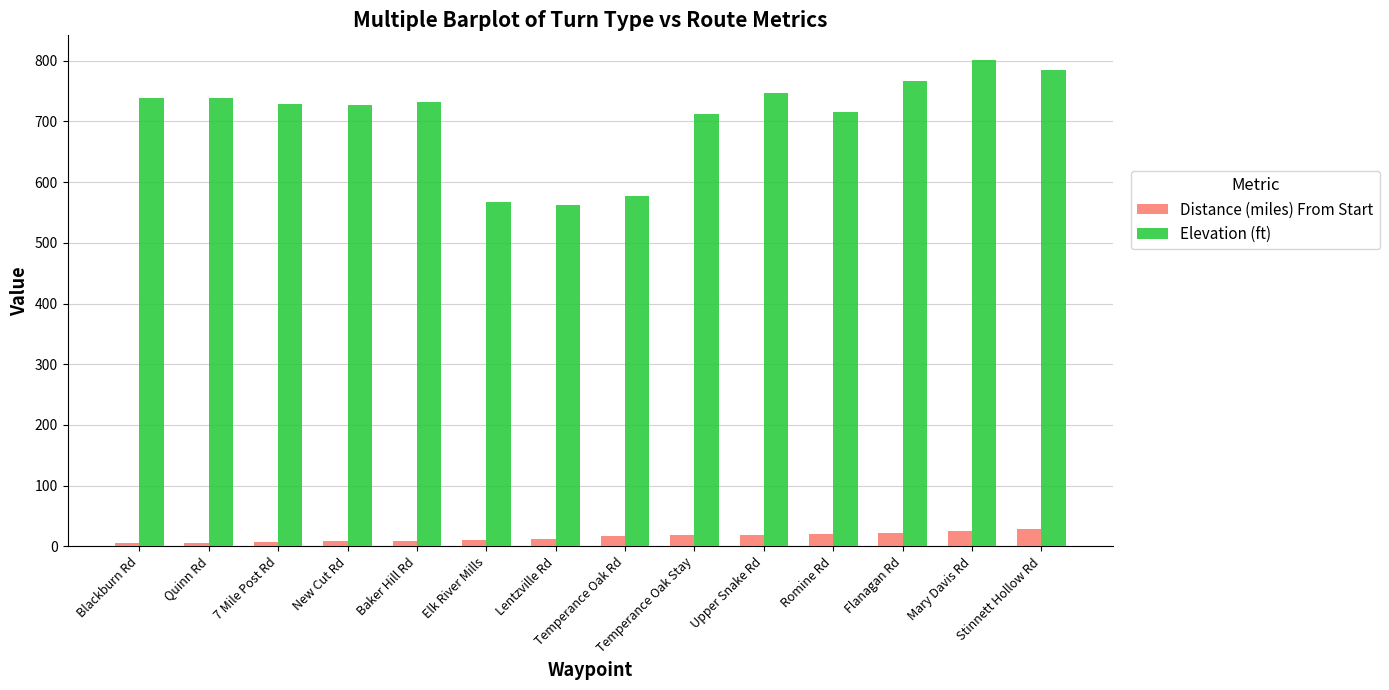

The Elevation (ft) series shows 335.6 at Lentzville Rd. True or false?

False